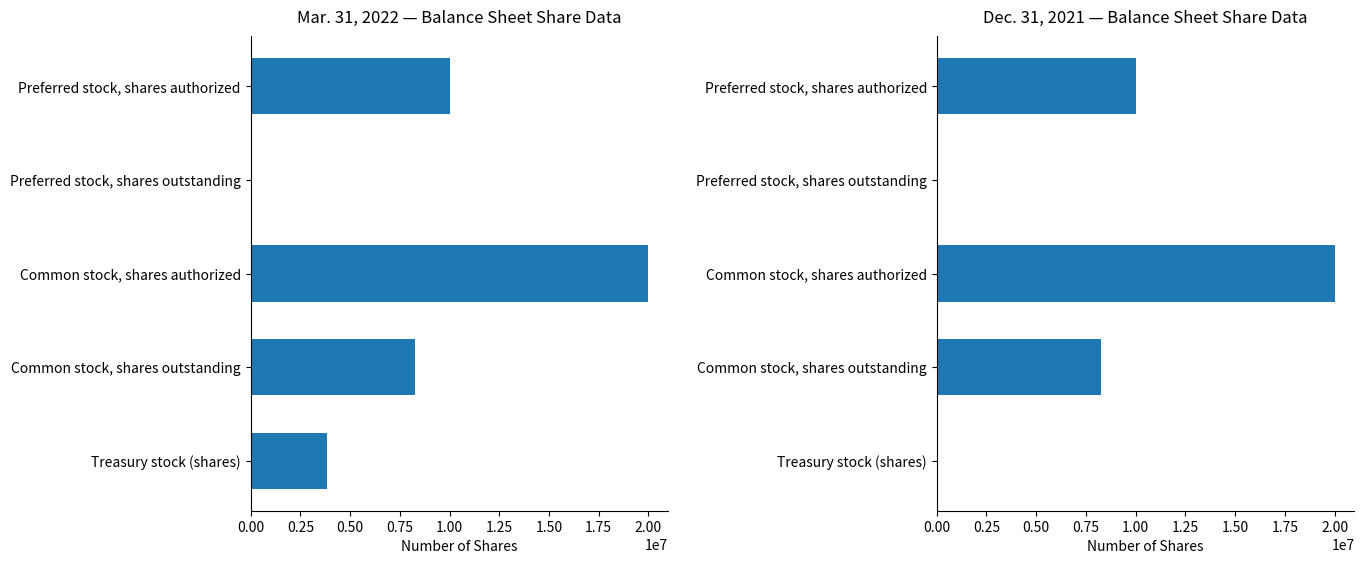

Are the bars grouped side by side (vs. stacked)?

No